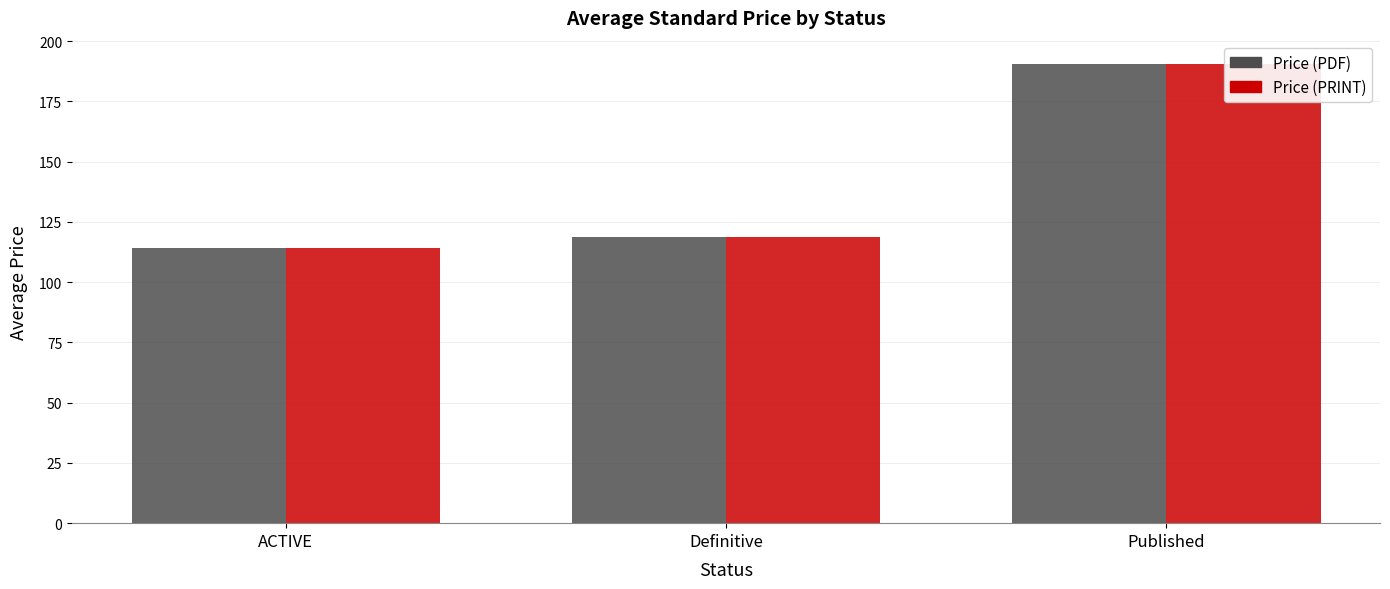

The value of Price (PDF) at Published is 38.9. True or false?

False